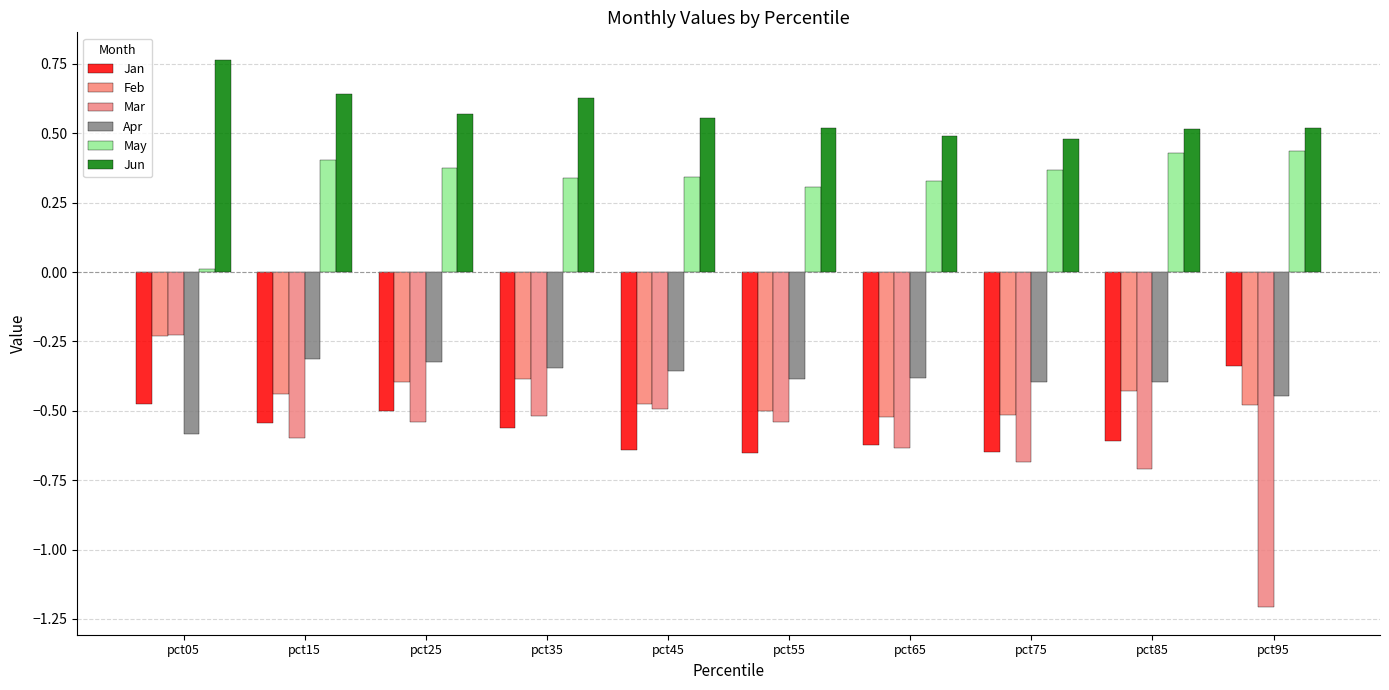

At how many categories does at least one series exceed 0?

10